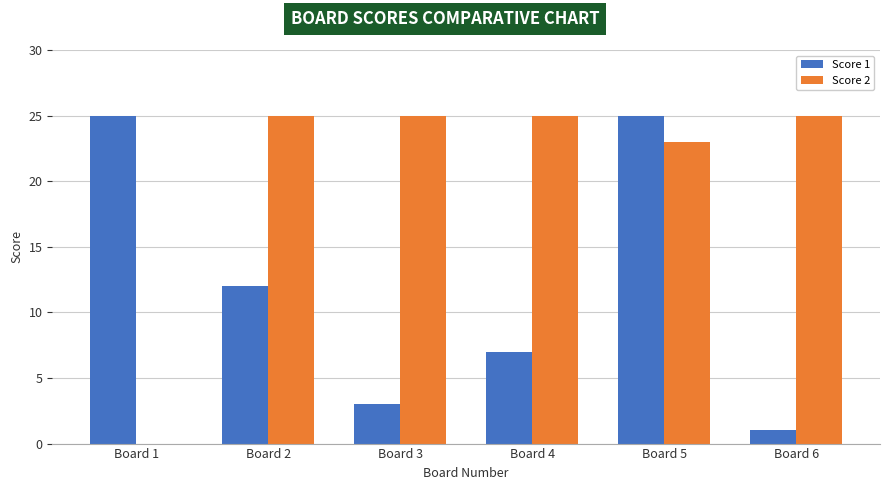

What is the sum of all Score 2 values?

123